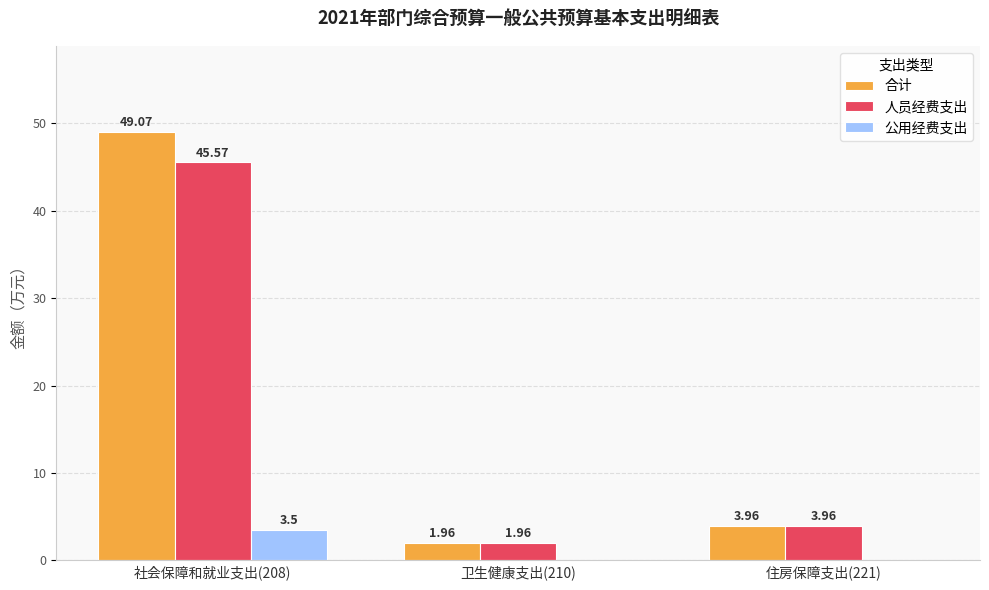

What is the average value of the 合计 series?

18.3